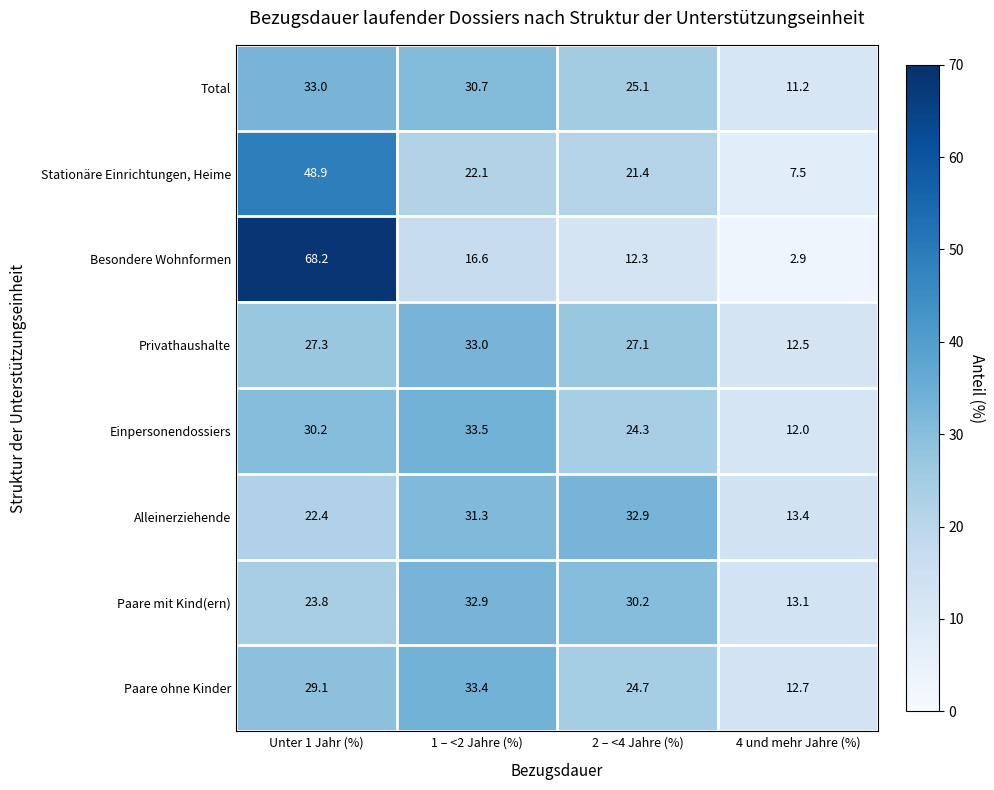

What is the difference between the second highest and minimum values in the Einpersonendossiers series?

18.2